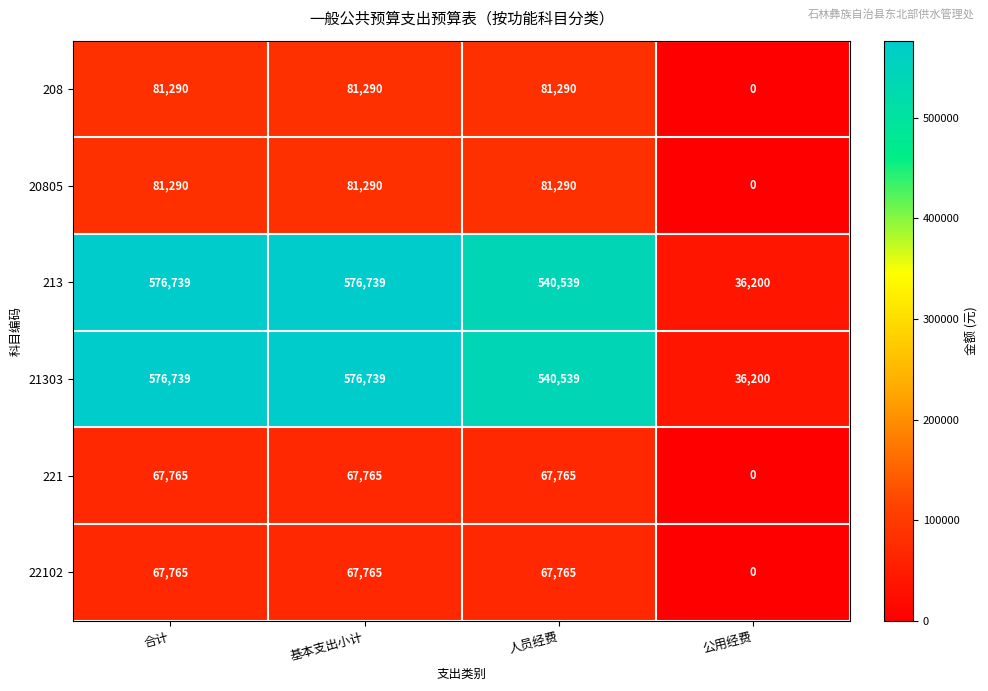

How many values in the 208 series are below 81290?

1